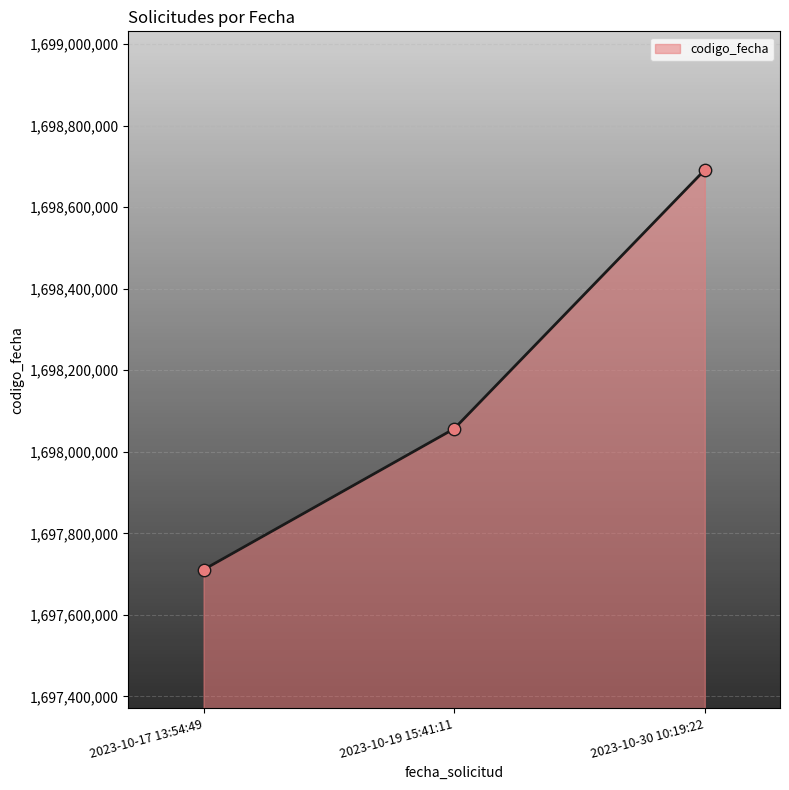

Which has a higher value, 2023-10-30 10:19:22 or 2023-10-19 15:41:11?

2023-10-30 10:19:22